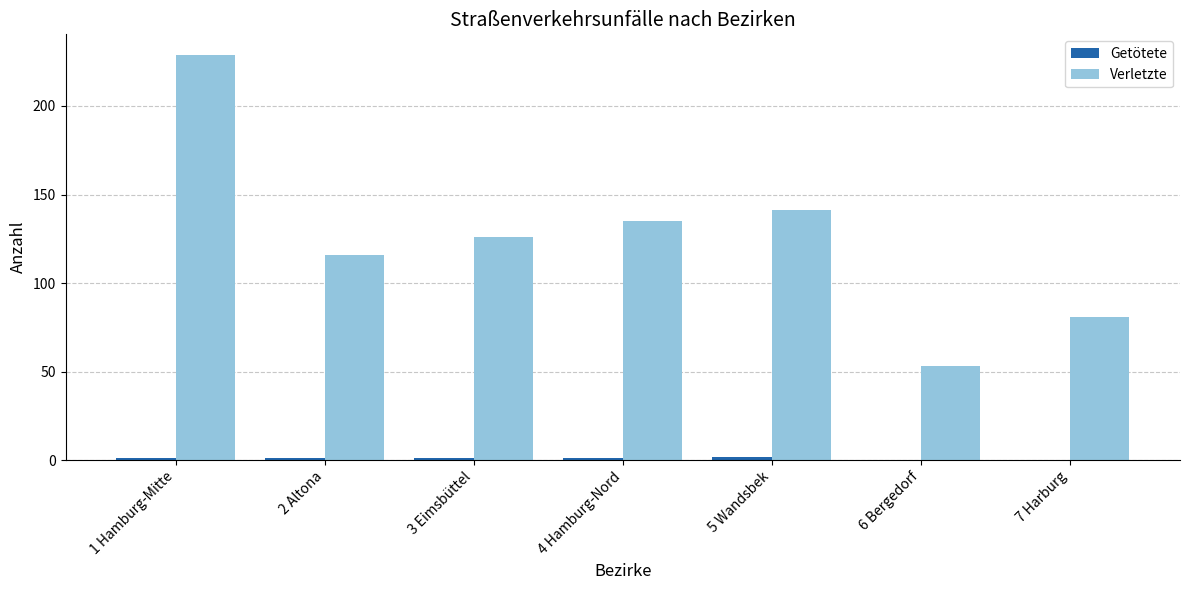

The value of Verletzte at 4 Hamburg-Nord is 57. True or false?

False